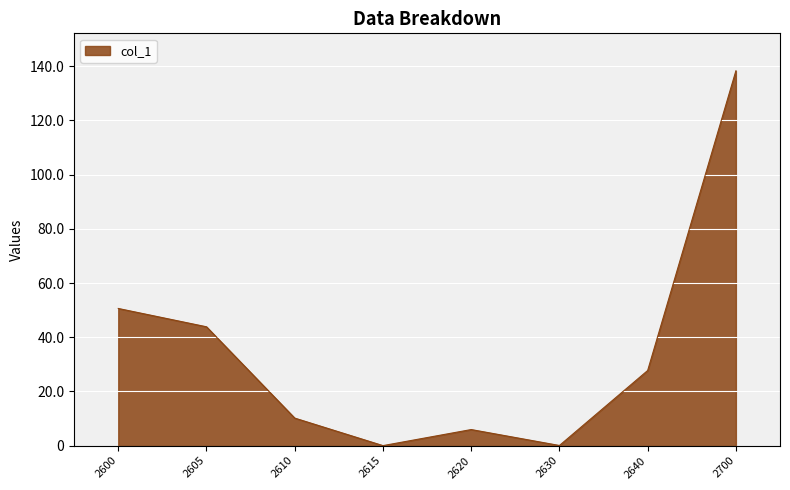

What is the sum of the values at 2610 and 2605?

54009957